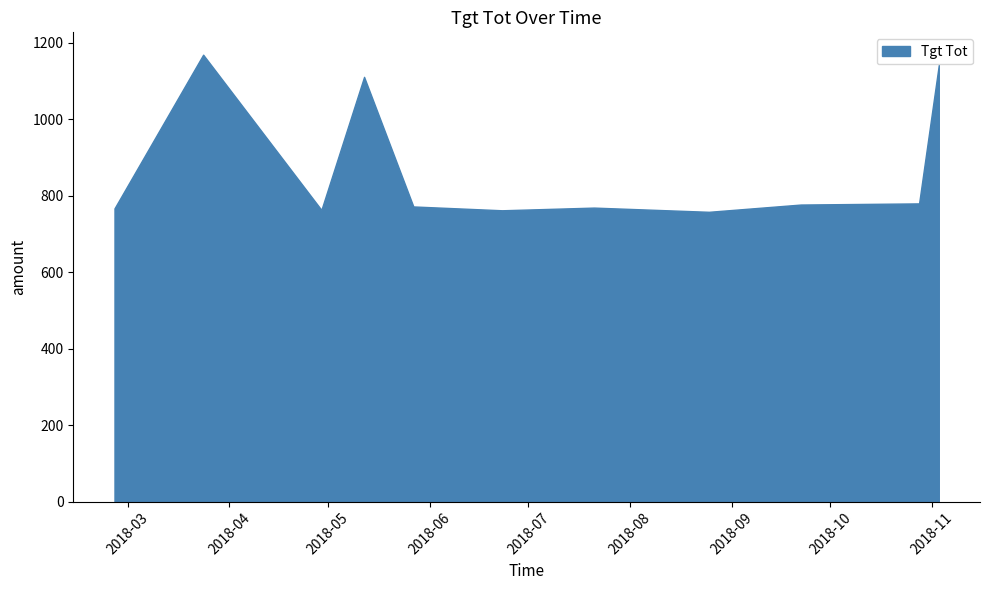

What is the difference between the maximum and minimum values?

411